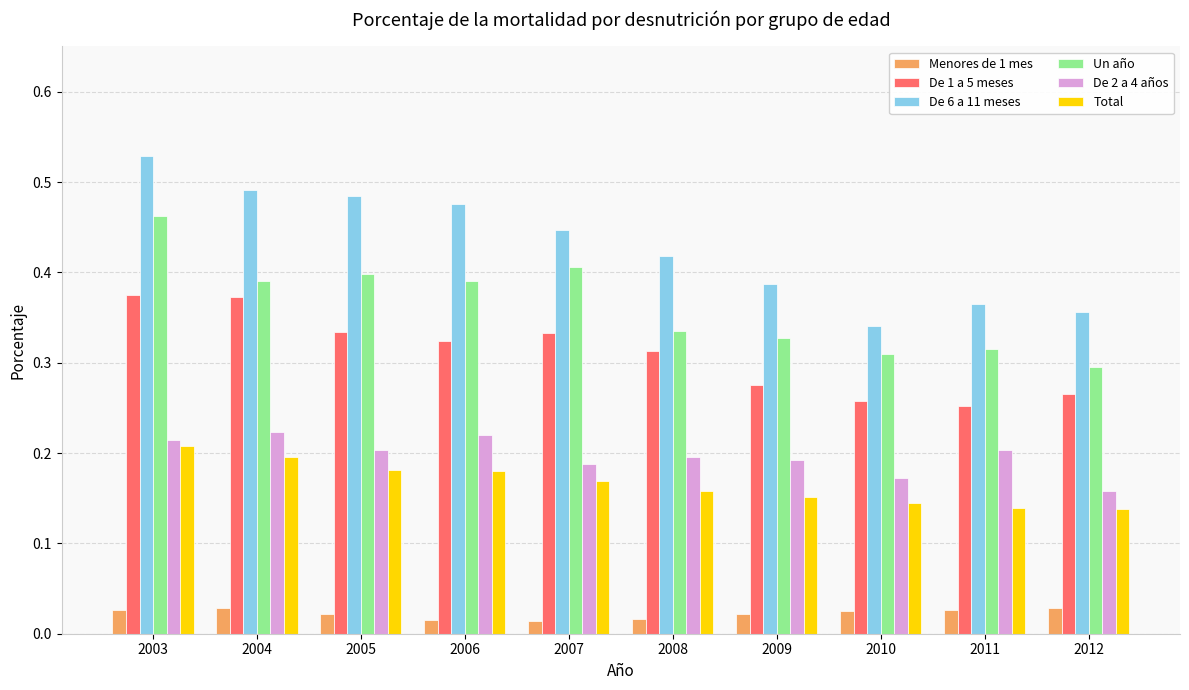

What is the total value across all series at 2010?

1.2